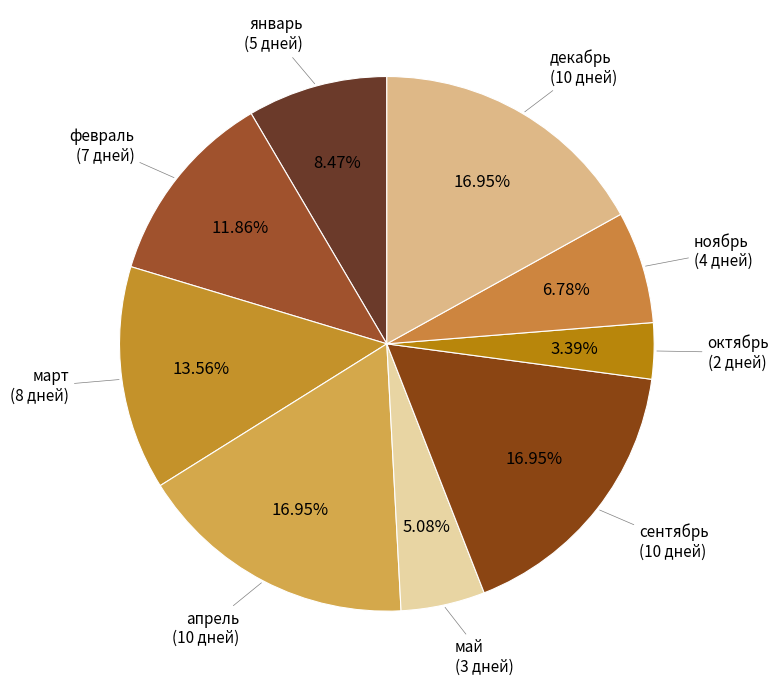

To the nearest percent, what is the combined percentage of ноябрь and май?

12%